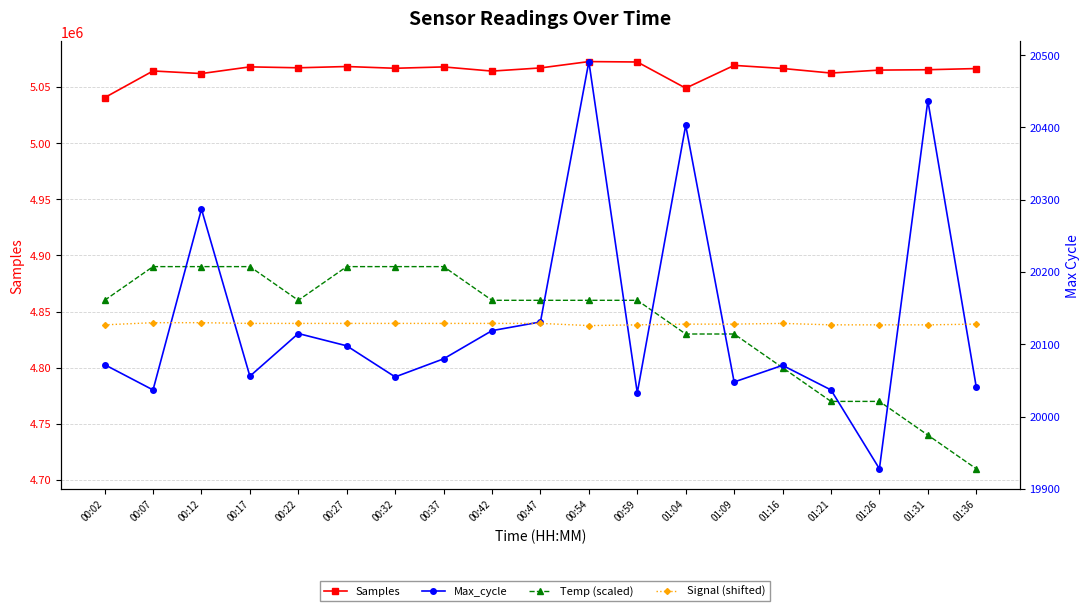

What are all the series names shown in the legend?

Samples, Temp (scaled), Max_cycle, Signal (shifted)